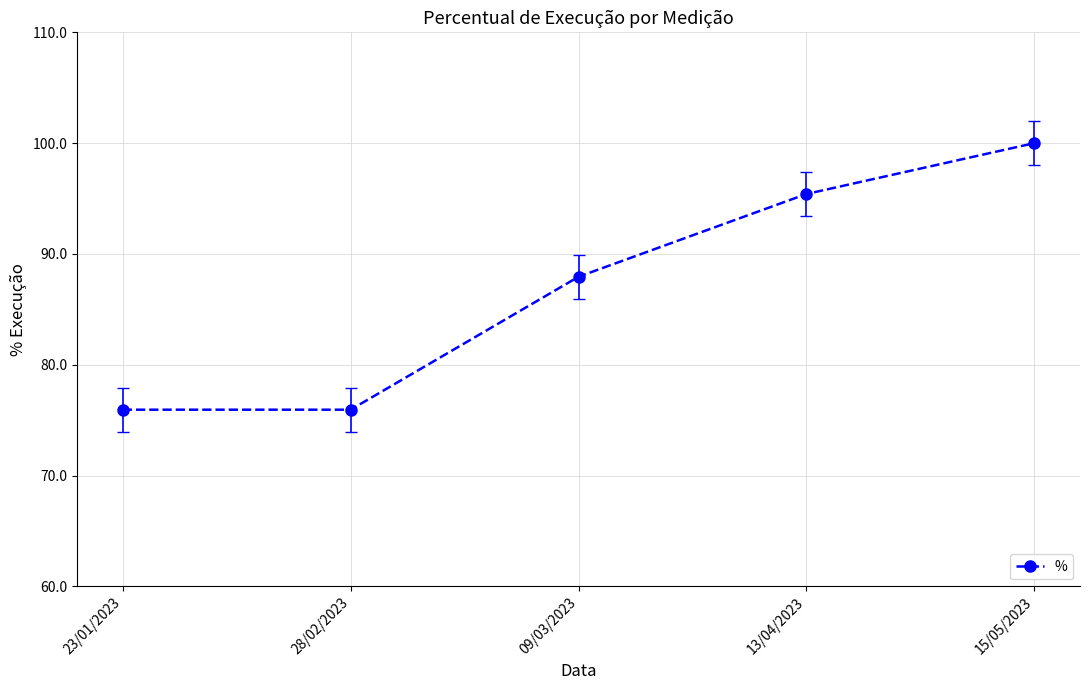

True or false: the data shows 154.3 at 15/05/2023.

False